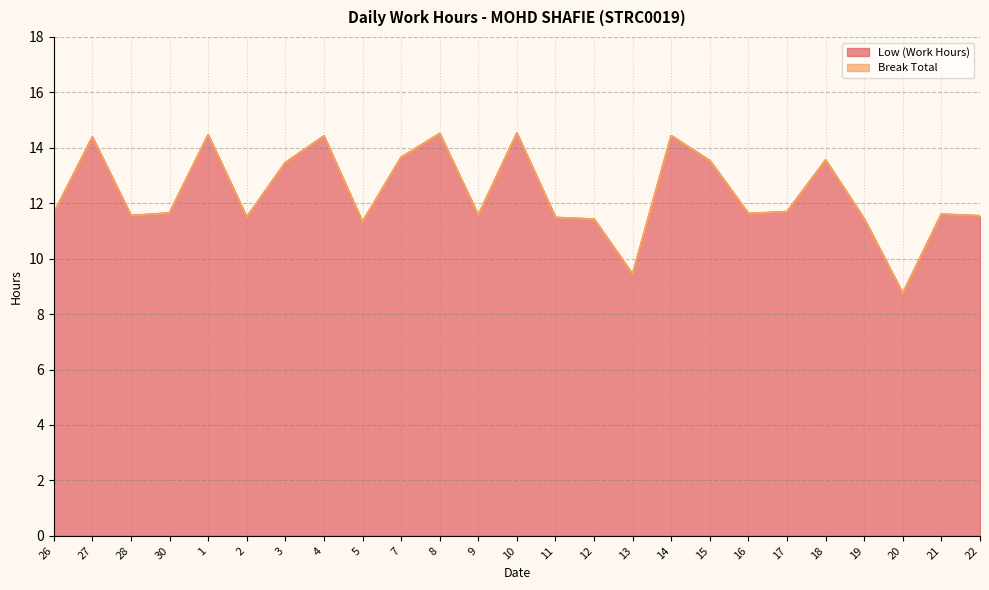

Which label corresponds to the largest value in the chart?

10